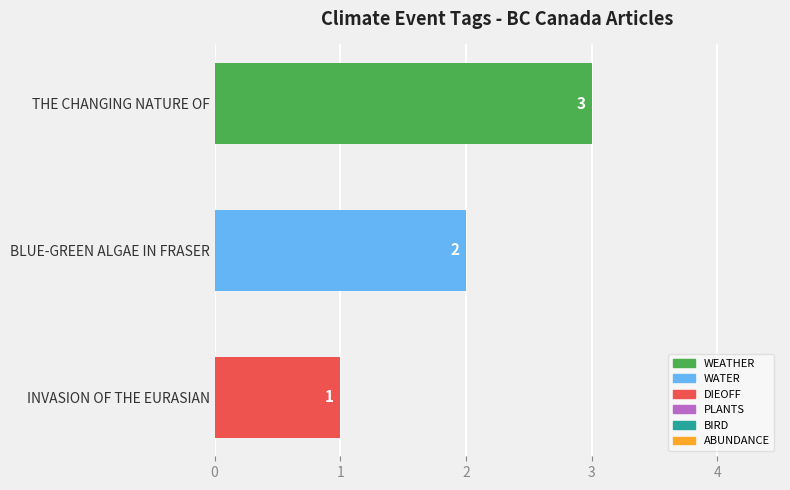

How many data points does each series have?

3